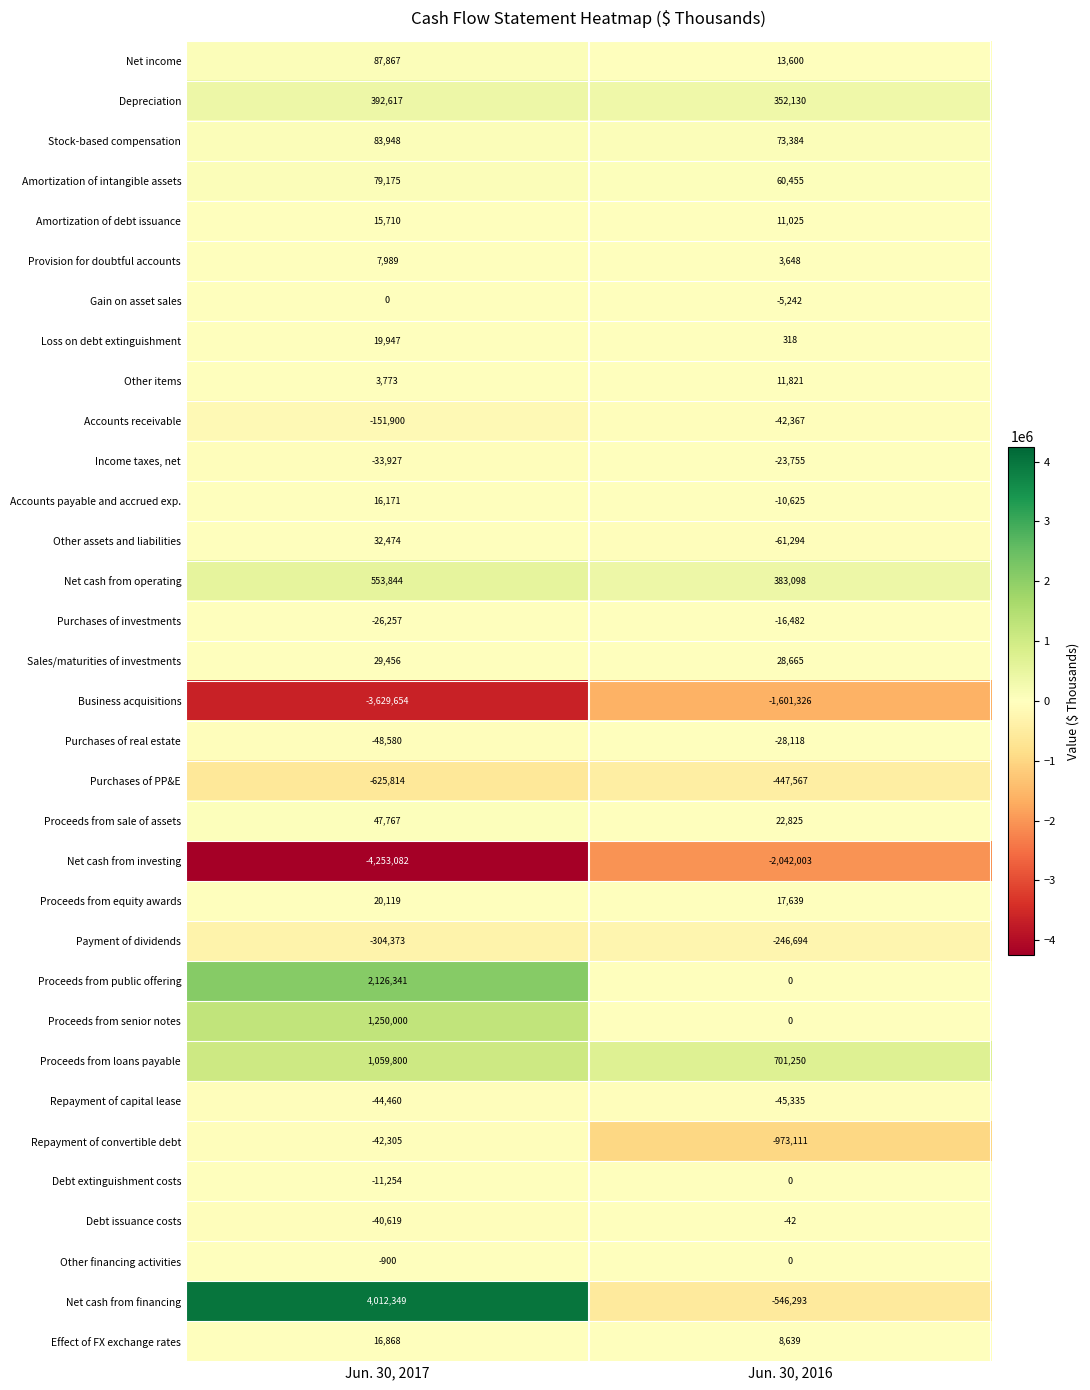

What is the difference between the Depreciation values at Jun. 30, 2016 and Jun. 30, 2017?

40487